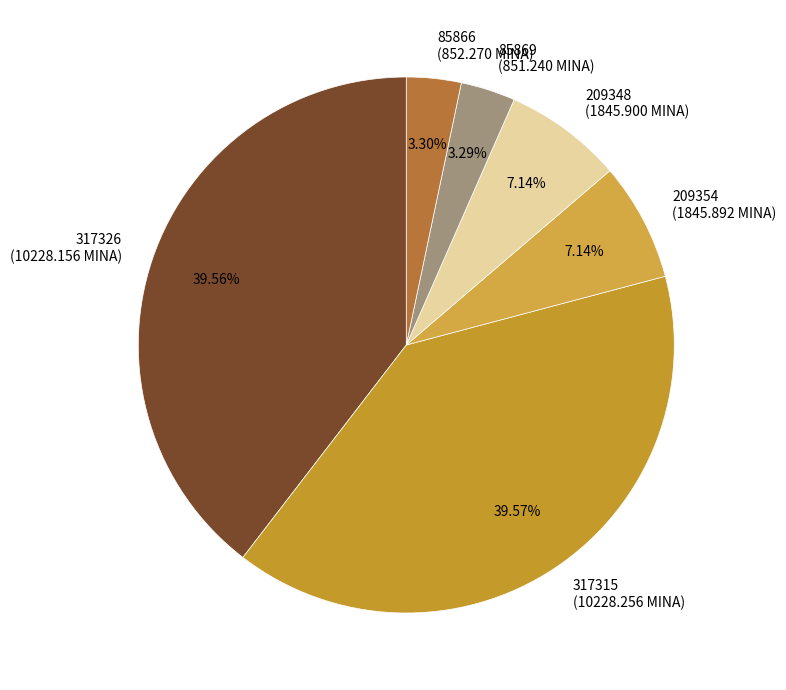

To the nearest percent, what percentage of the pie is 317326?

40%